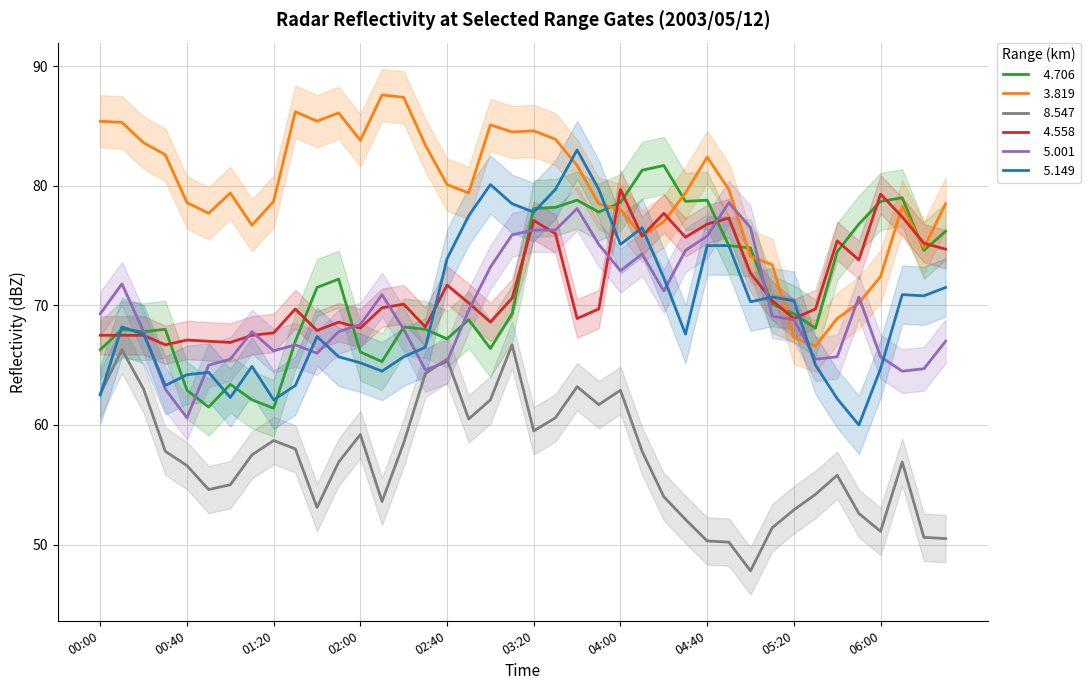

What is the maximum value for   4.706?

81.7